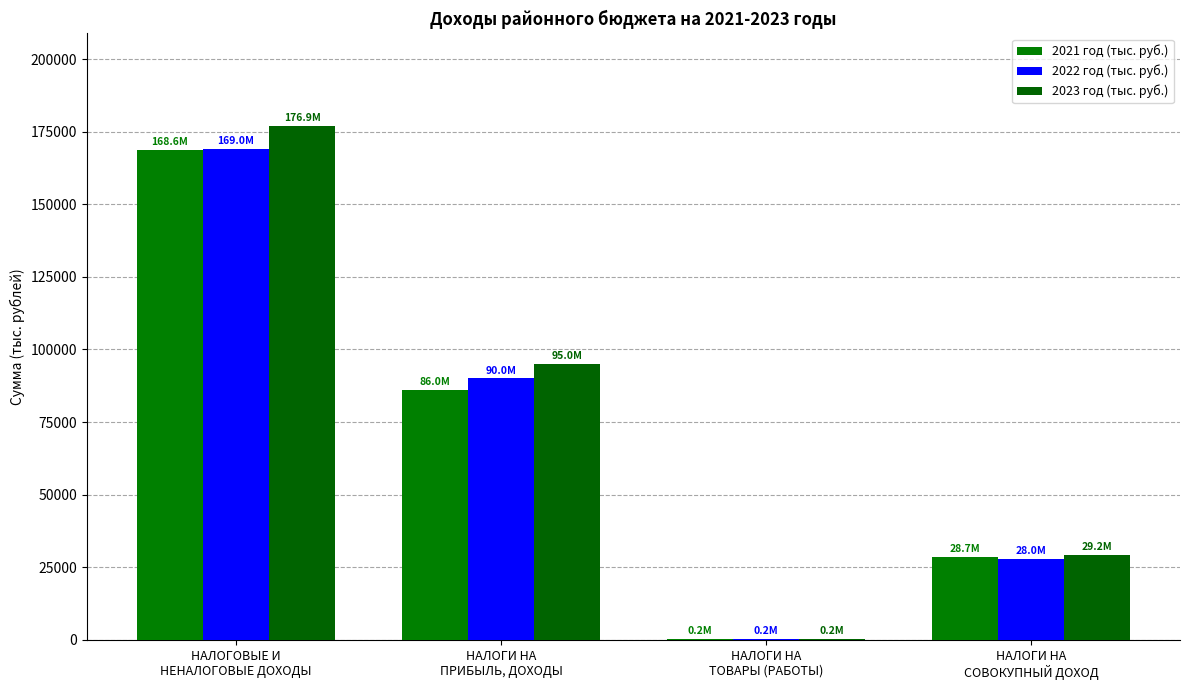

List the series in order of their overall mean, lowest first.

2021 год (тыс. руб.), 2022 год (тыс. руб.), 2023 год (тыс. руб.)